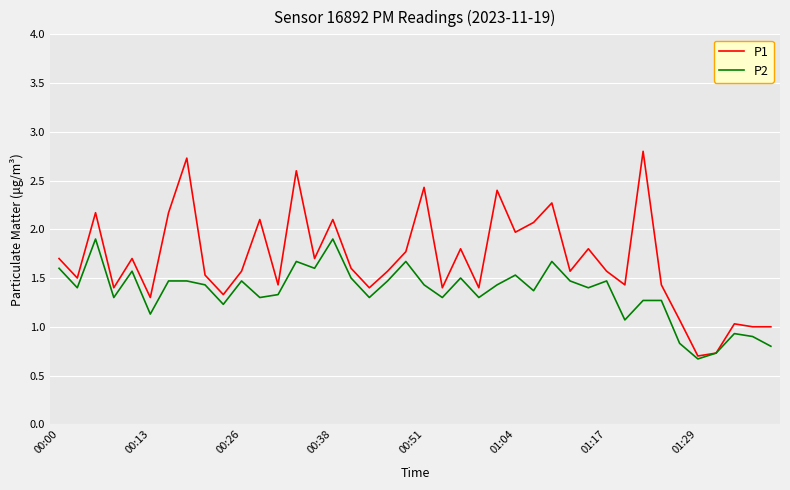

Which series has the largest total across all categories?

P1